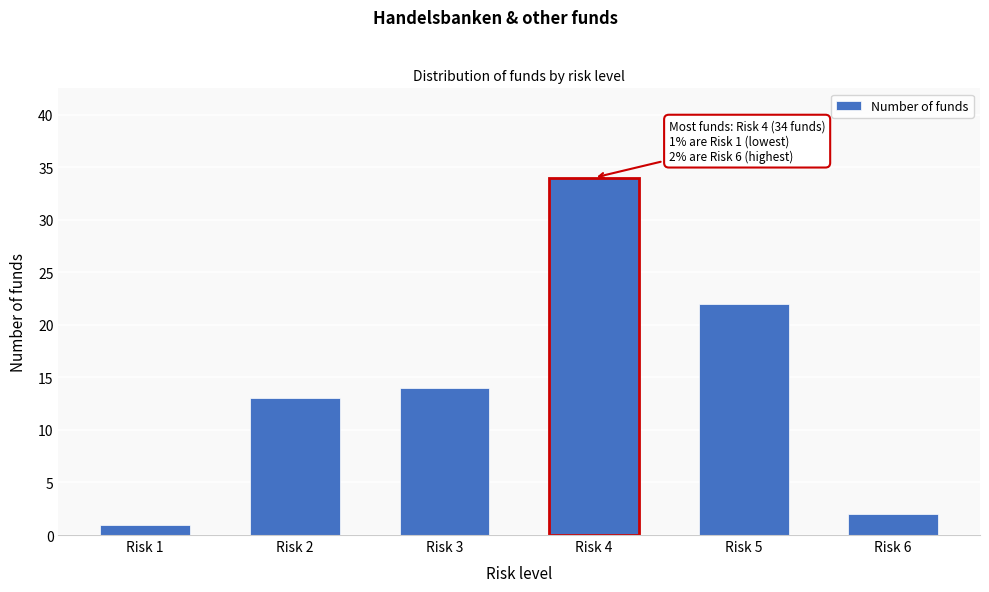

Reading left to right, transcribe all the data shown in this chart.

1	13	14	34	22	2